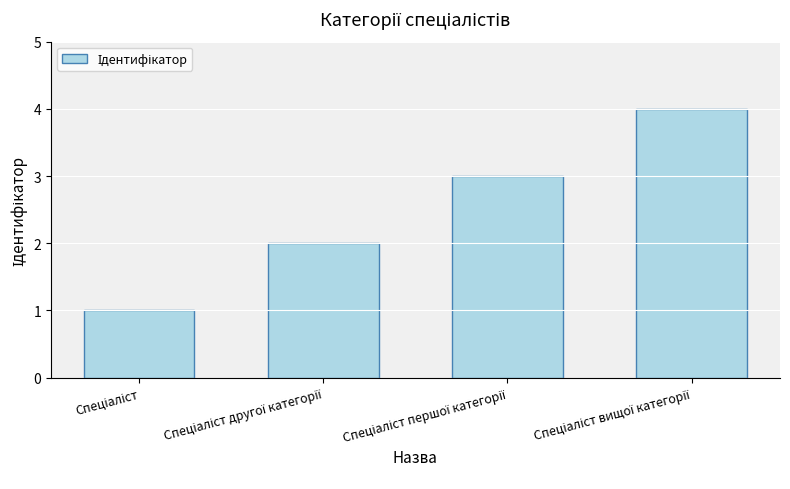

What is the difference between the maximum and minimum values?

3